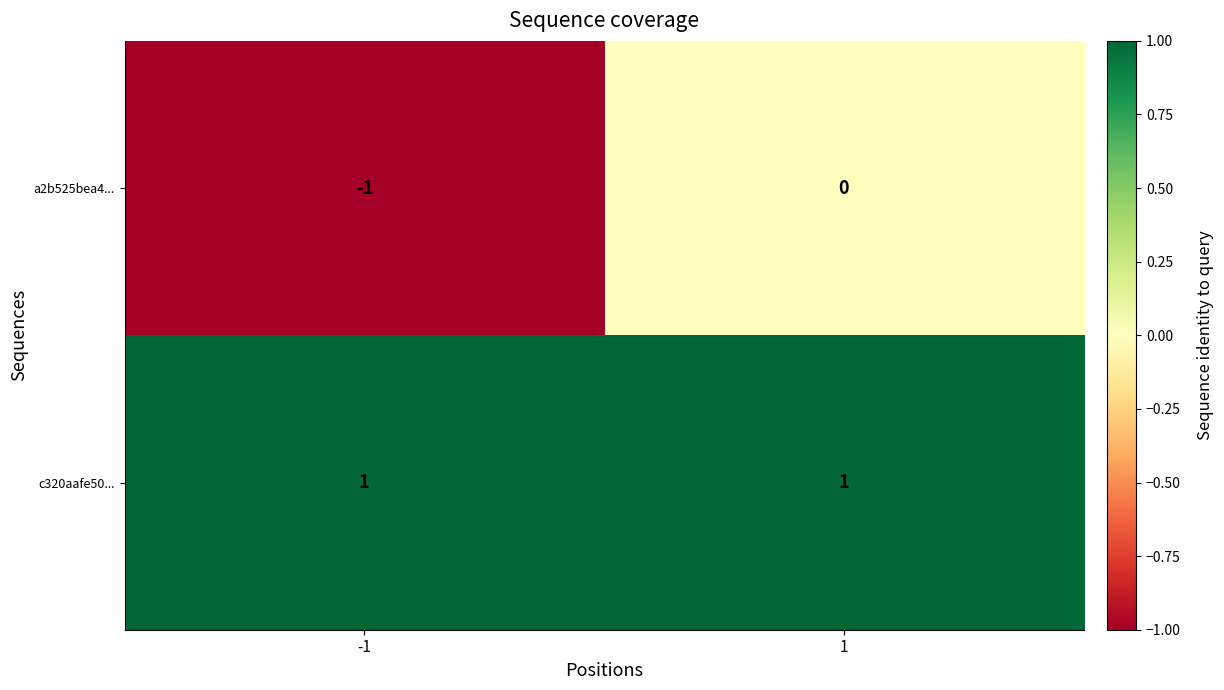

What is the smallest value displayed?

-1